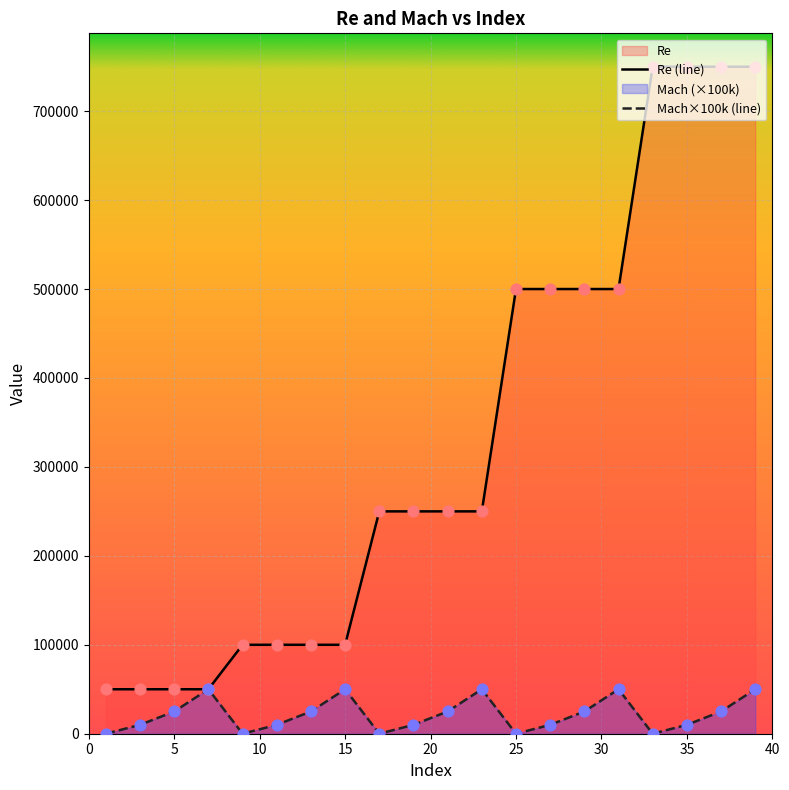

Which series contains the highest Y value?

Re (line)